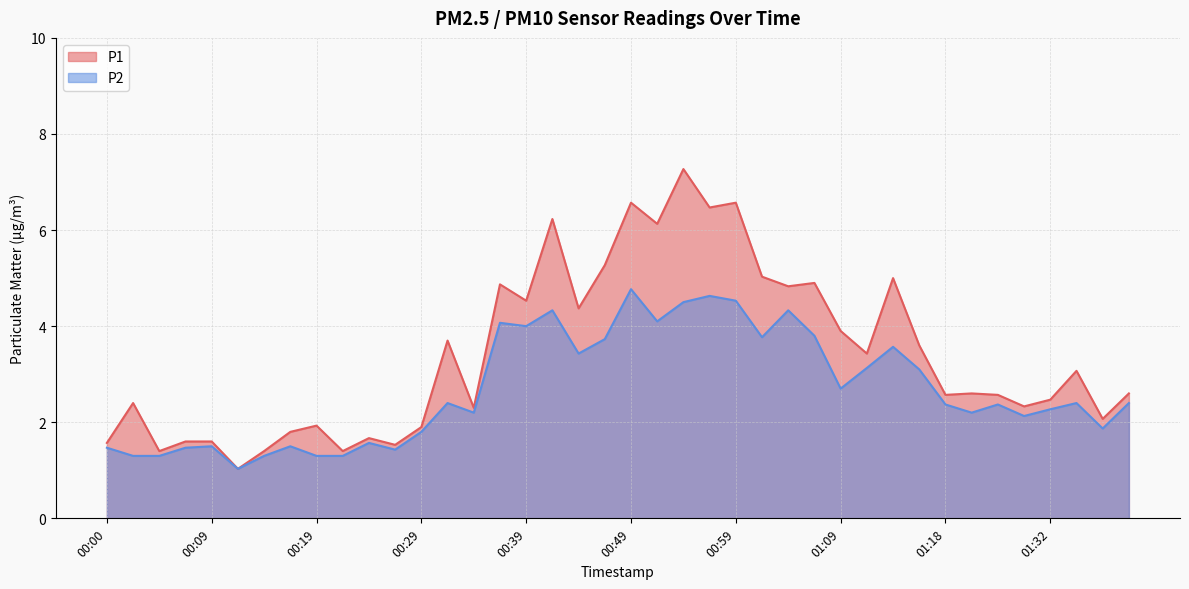

Is it true that P2 equals 0.5 at 00:05?

False